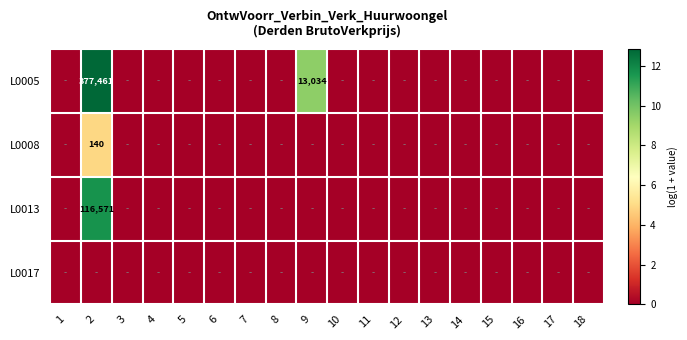

Which series has the widest spread of values?

L0005